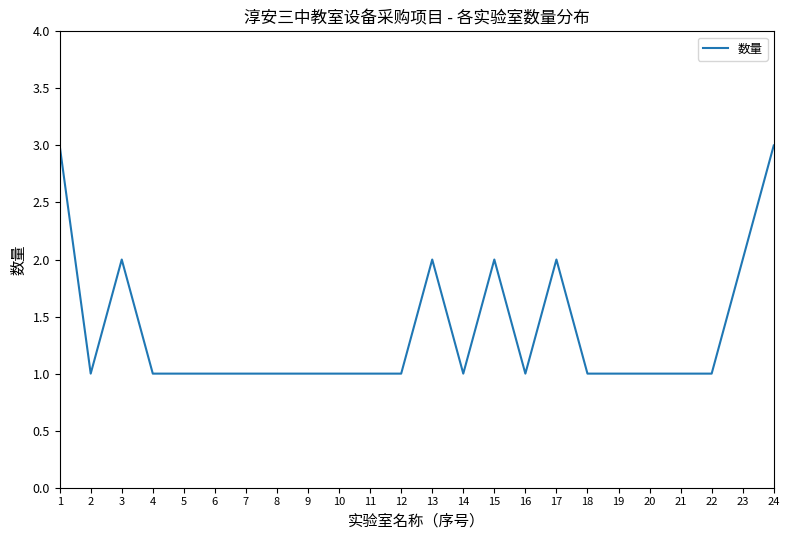

What is the average value?

1